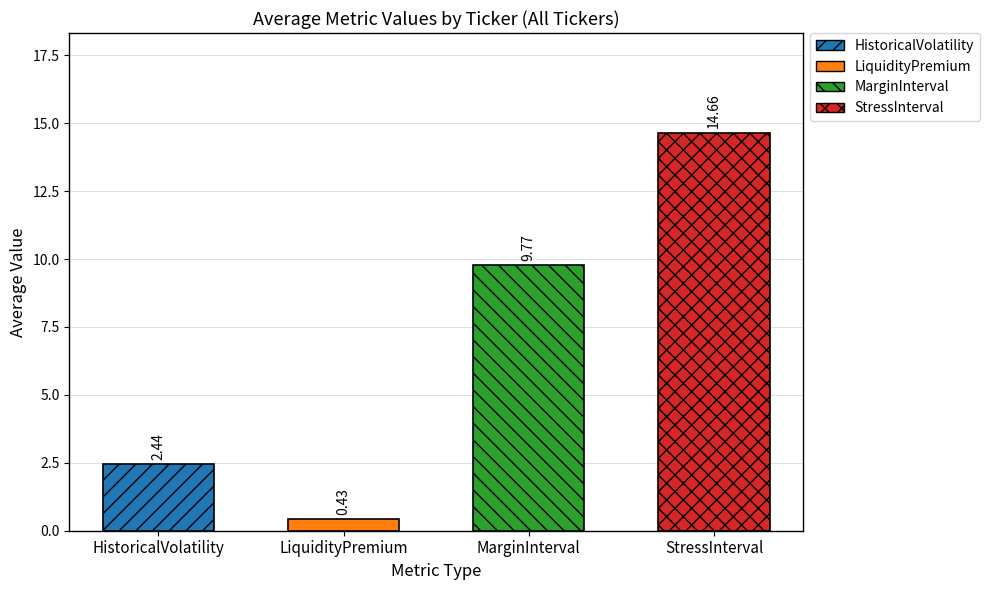

Which series has the widest spread of values?

StressInterval